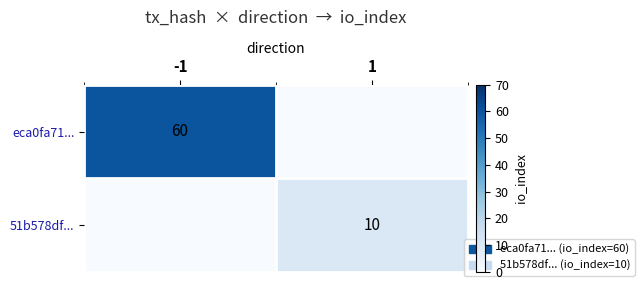

The value of 51b578df... at 1 is 10. True or false?

True